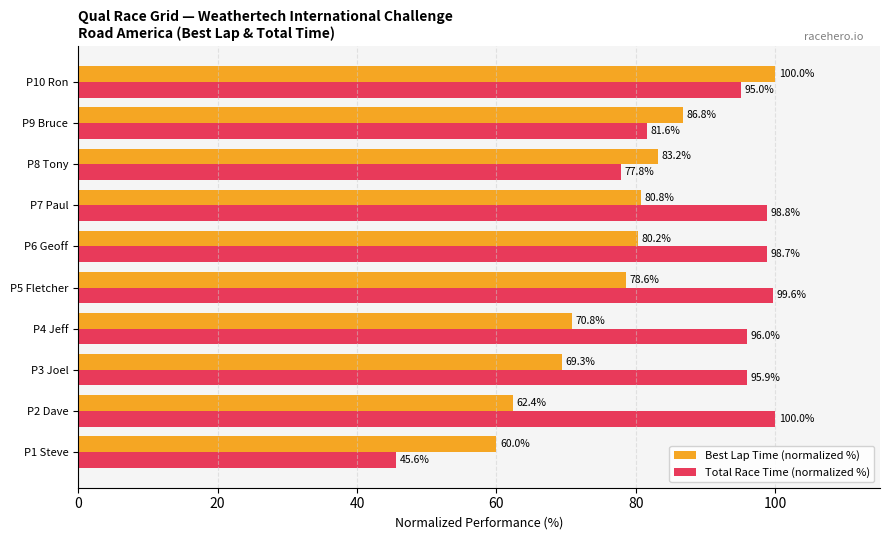

The Best Lap Time (normalized %) series shows 33.9 at P5 Fletcher. True or false?

False